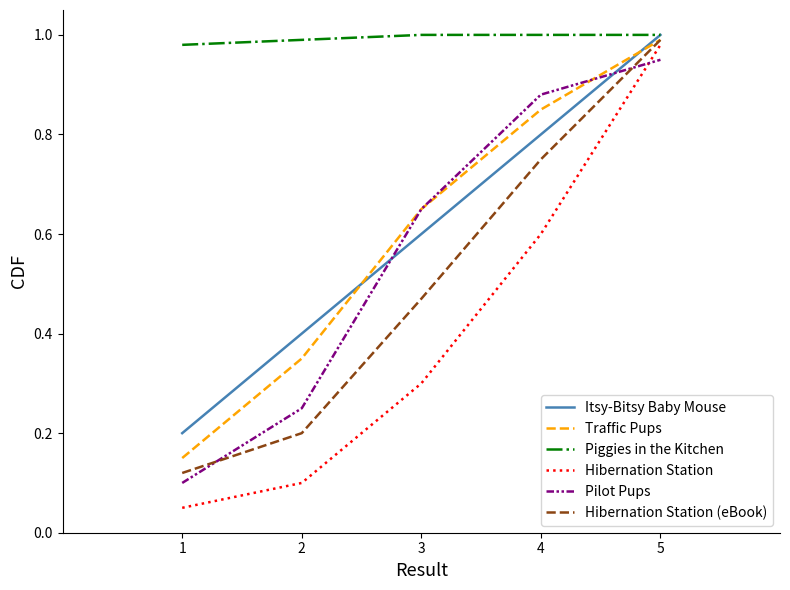

Is this an area chart (filled region under the line)?

No